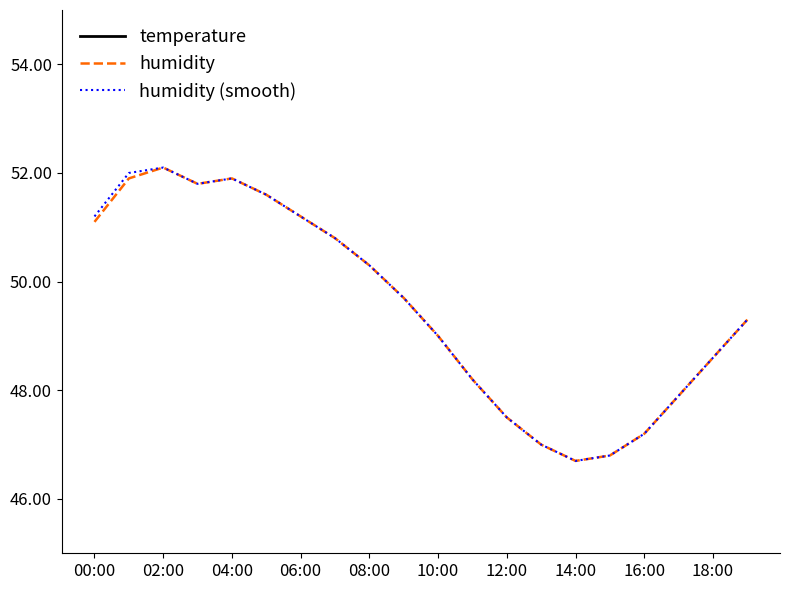

What is the approximate value of temperature at 00:00?

13.4